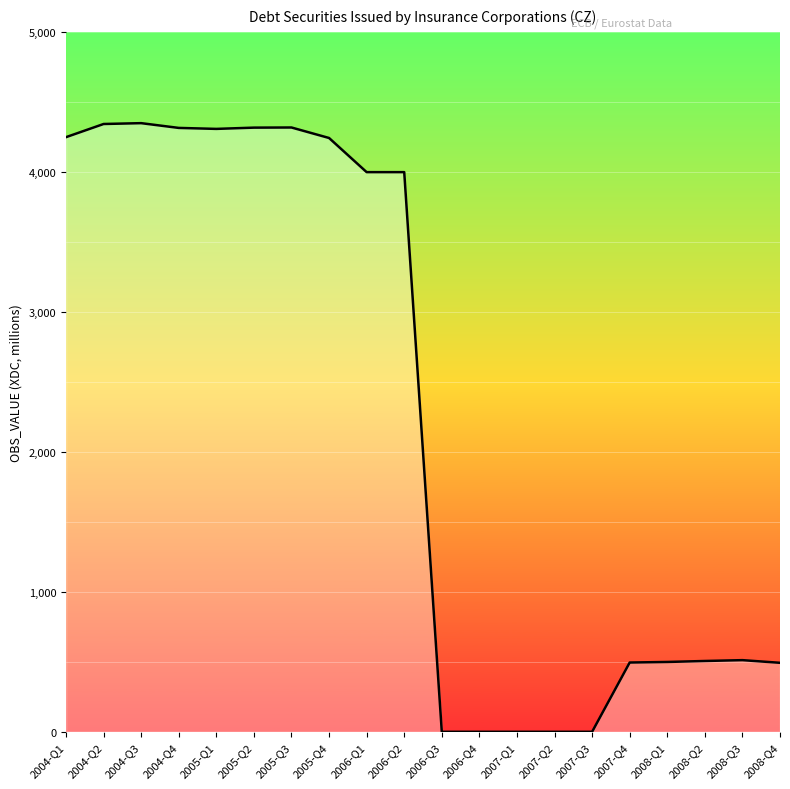

Between 2006-Q3 and 2005-Q2, which is larger?

2005-Q2